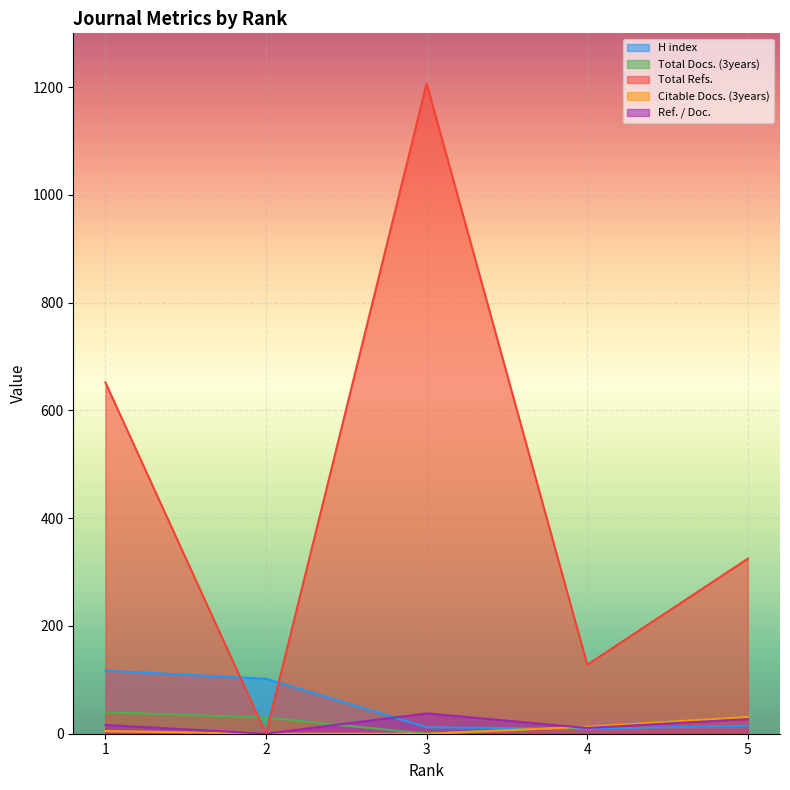

At which category does Ref. / Doc. reach its first local valley?

2